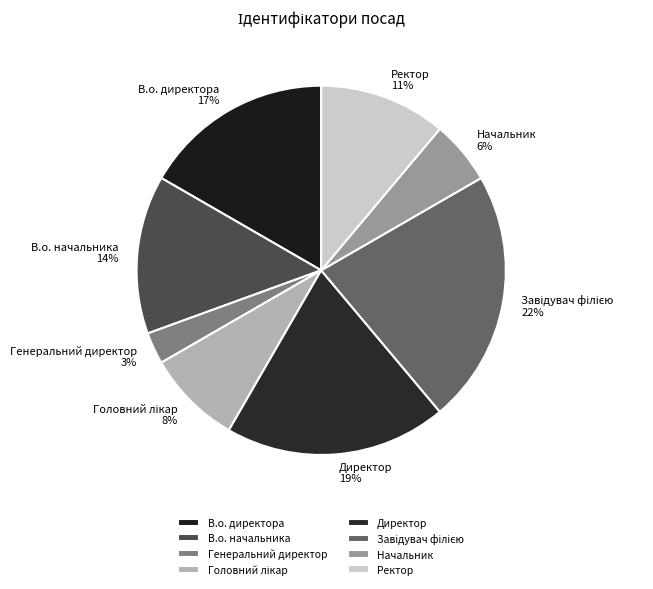

Do Директор and Генеральний директор together represent more than half of the pie?

No